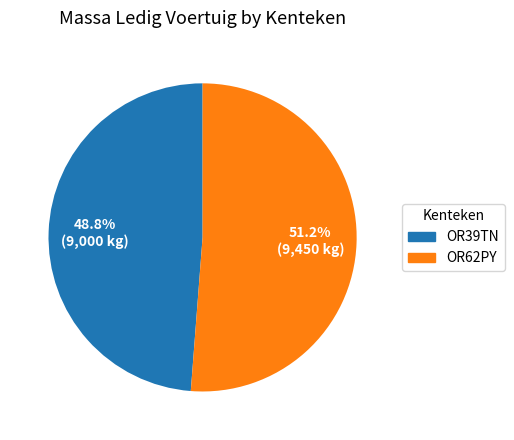

To the nearest percent, what is the average slice percentage?

50%